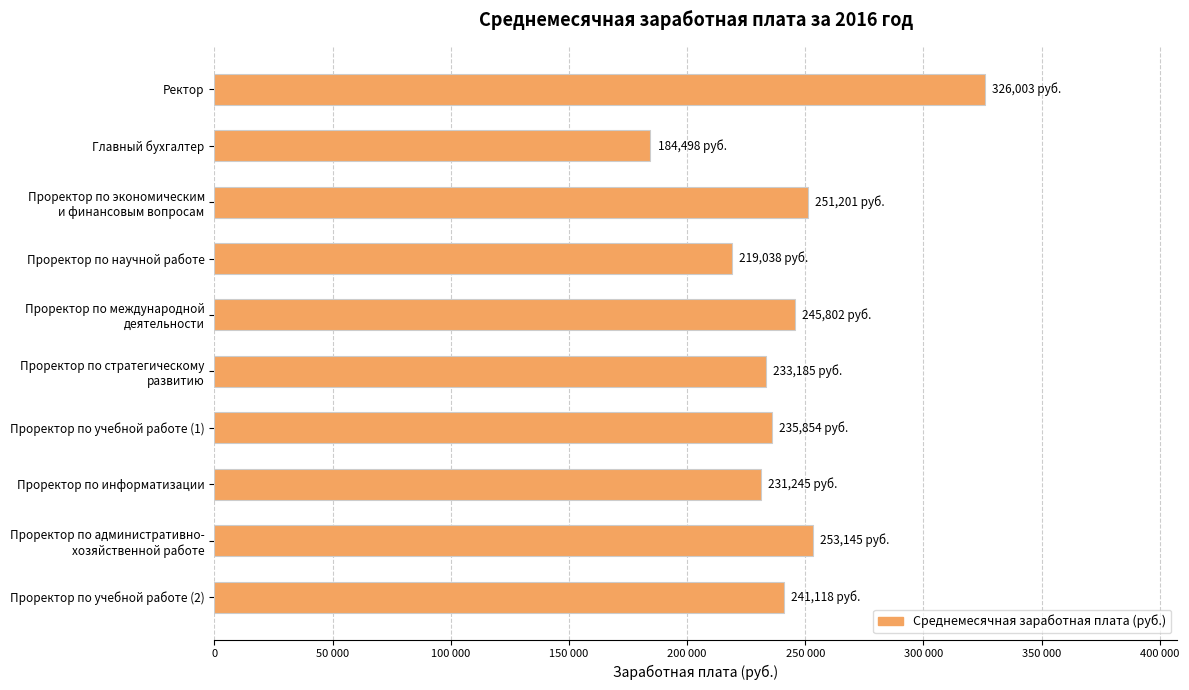

What is the difference between the maximum and minimum values?

141505.3